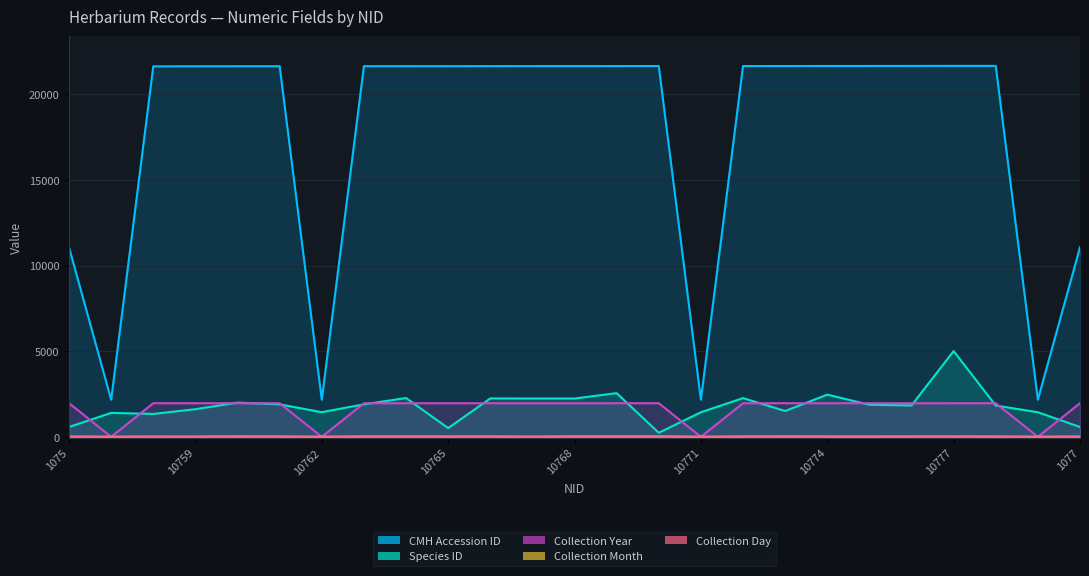

Between 1075 and 10760, which is larger?

10760